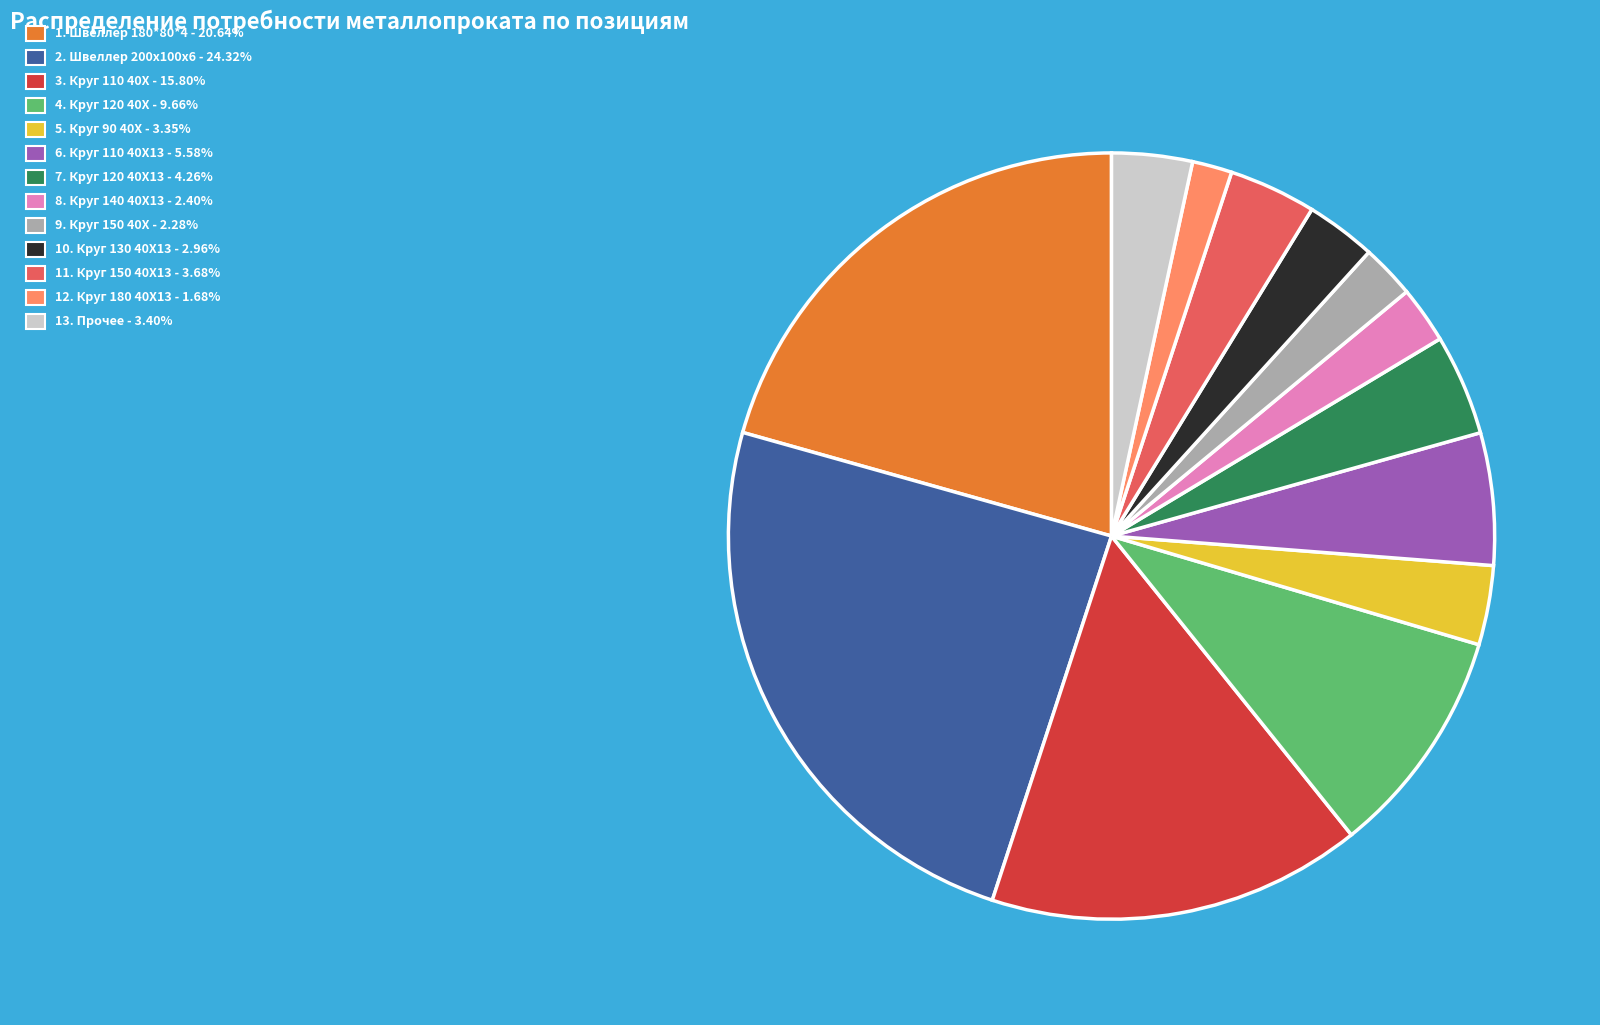

Does any single category account for the majority?

No